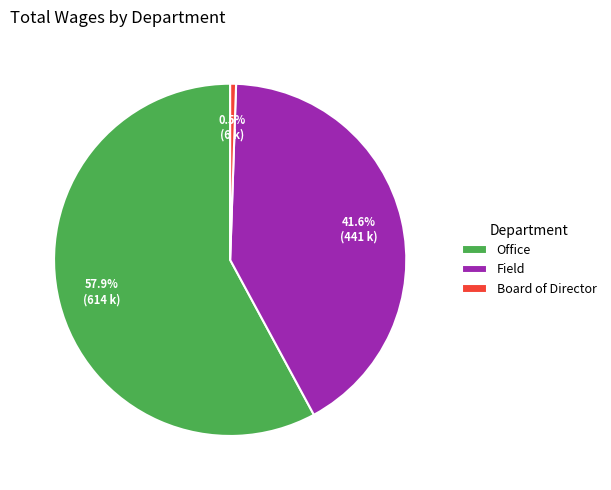

How many slices are in this pie chart?

3